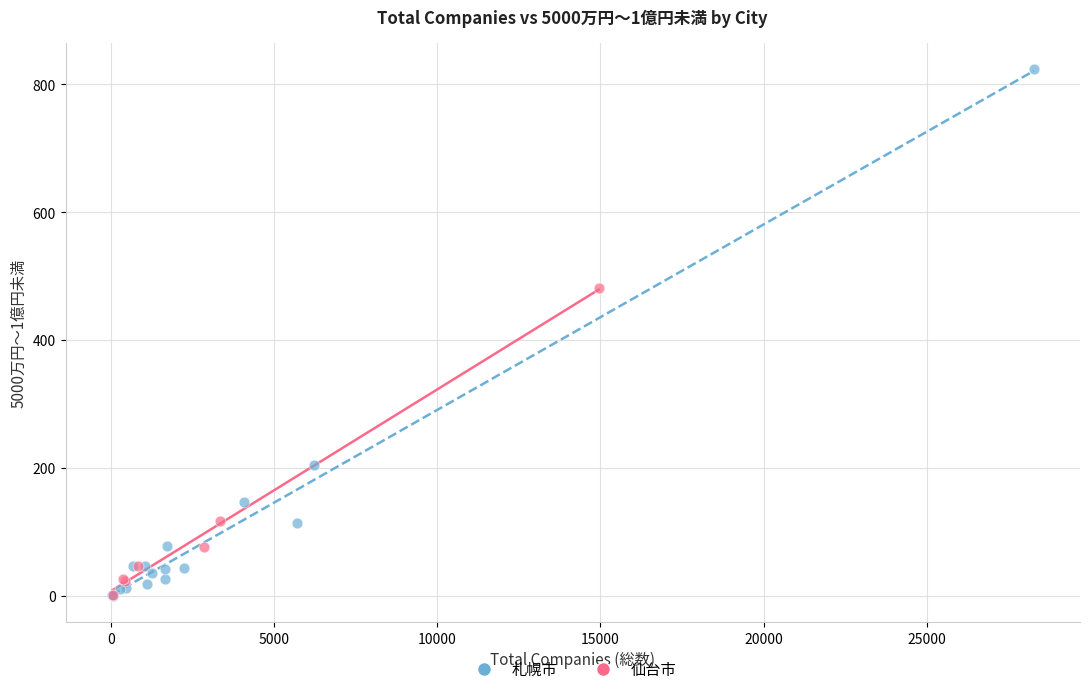

Which series has the widest spread of Y values?

札幌市